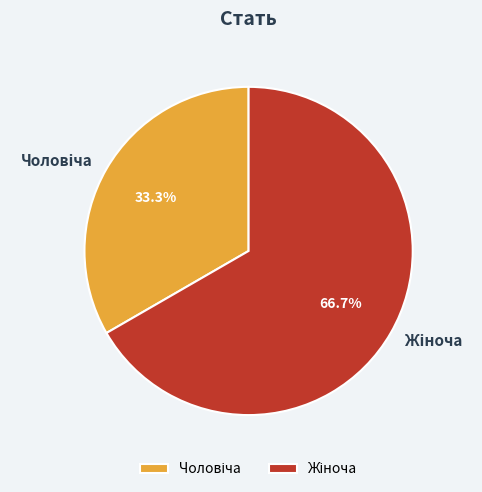

Count the number of slices in the pie.

2